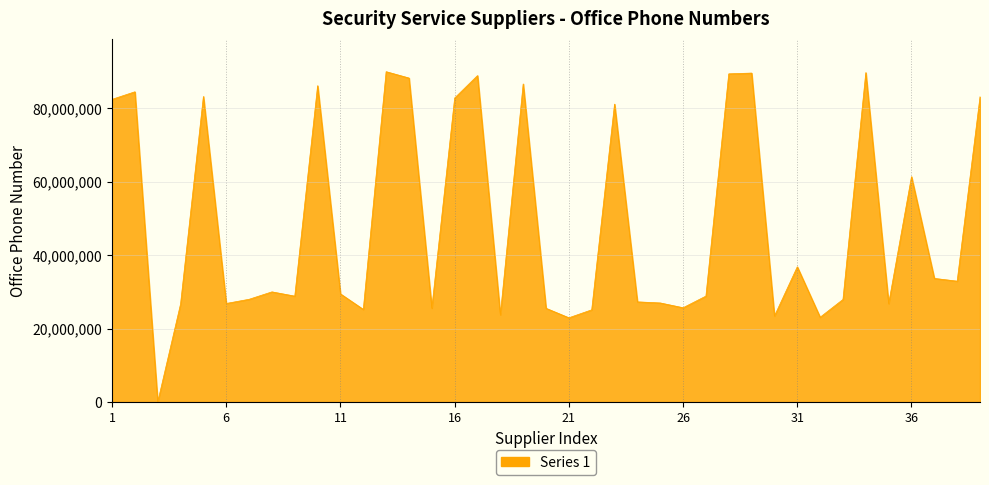

What is the maximum value shown in the chart?

89938111